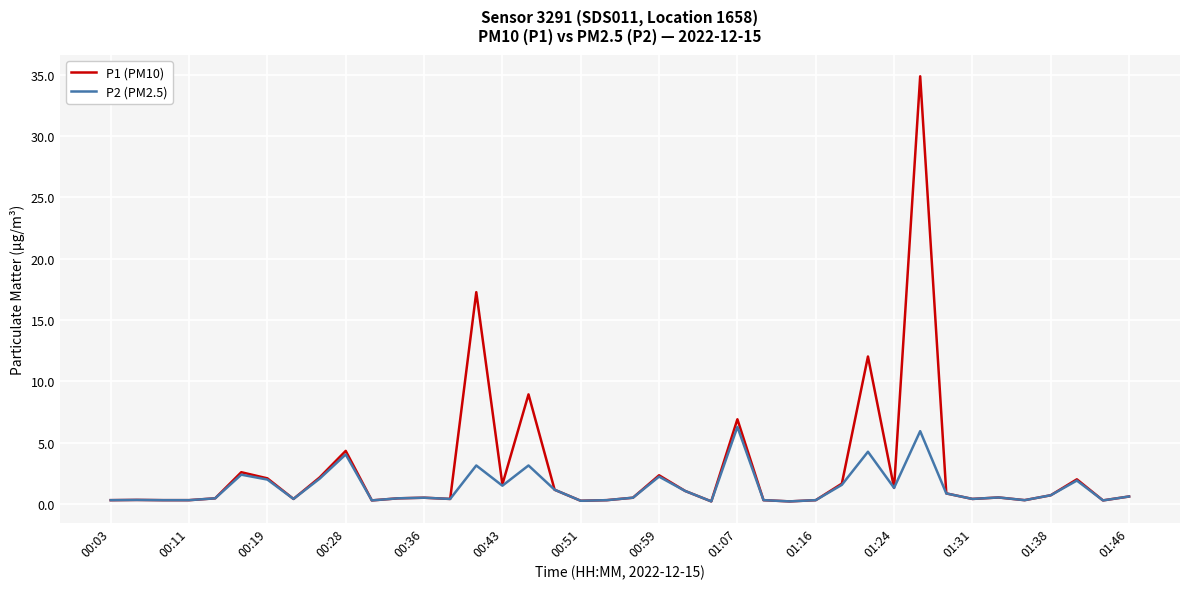

List the series in order of their peak value, lowest first.

P2 (PM2.5), P1 (PM10)